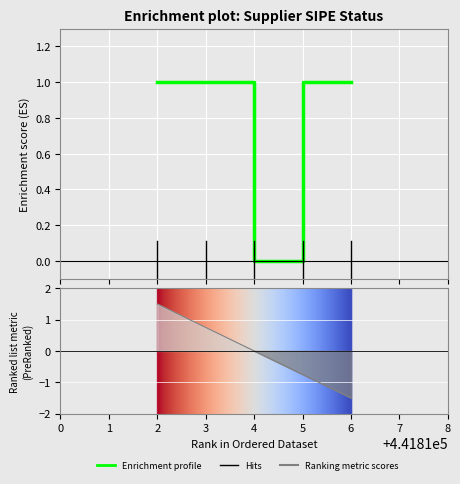

Reading left to right, extract all data points from this chart.

1	1	1	1	0	0	1	1	1